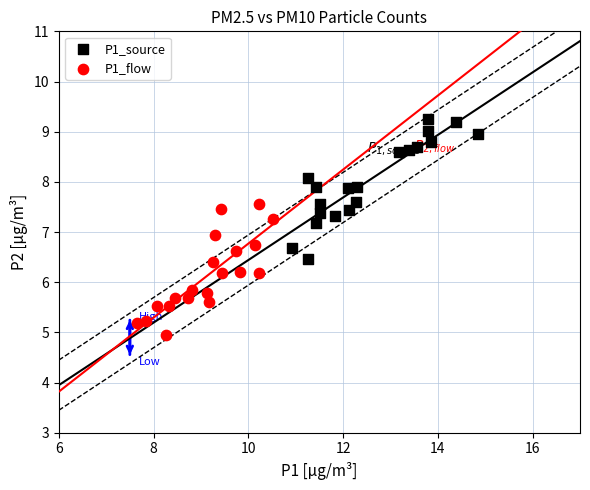

What are all the series names shown in the legend?

P1_source, P1_flow